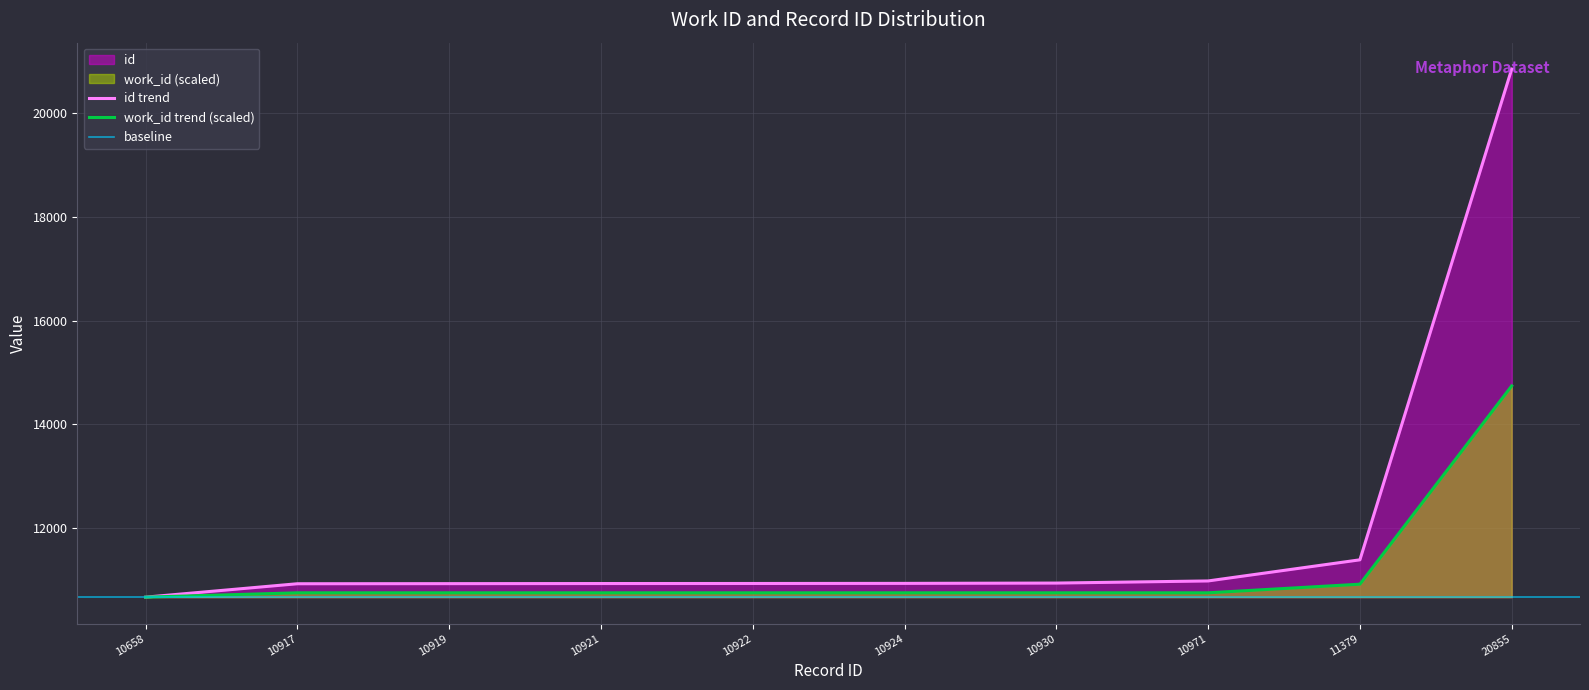

Is the value of work_id at 10658 greater than the value of id at 10658?

No